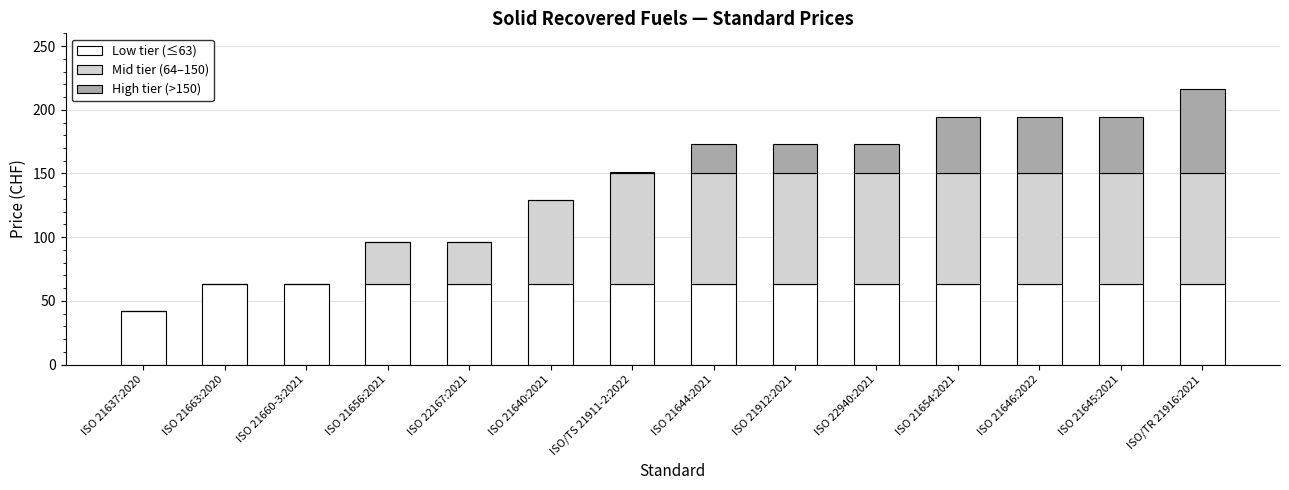

How many categories are shown in the chart?

14